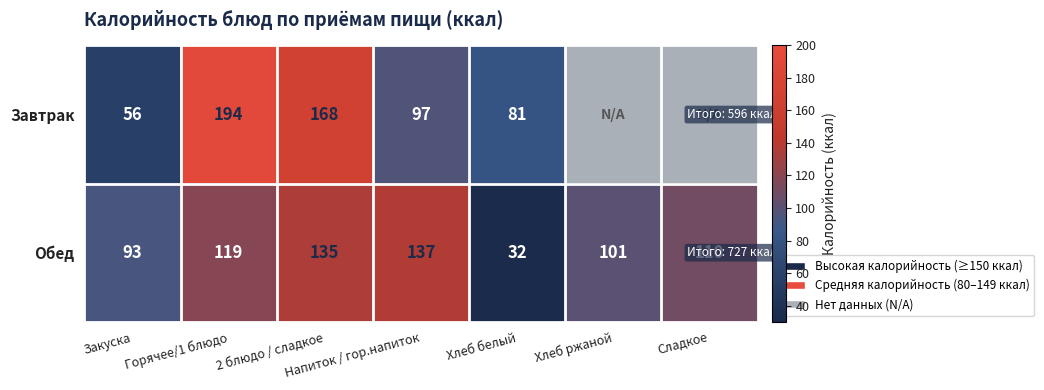

Rank the categories by Обед value from lowest to highest.

Хлеб белый, Закуска, Хлеб ржаной, Сладкое, Горячее/1 блюдо, 2 блюдо / сладкое, Напиток / гор.напиток